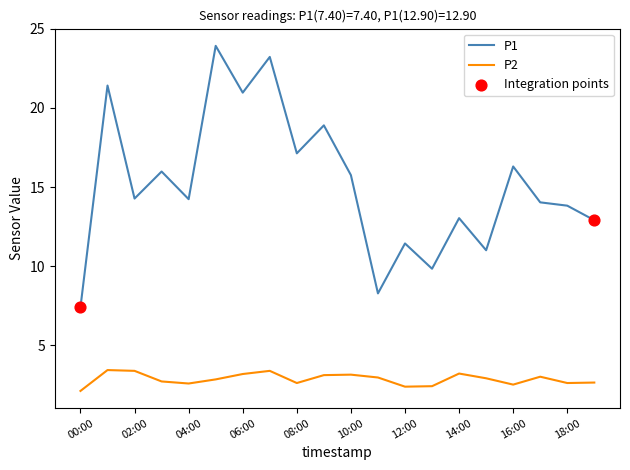

Which series has the largest range (max minus min)?

P1